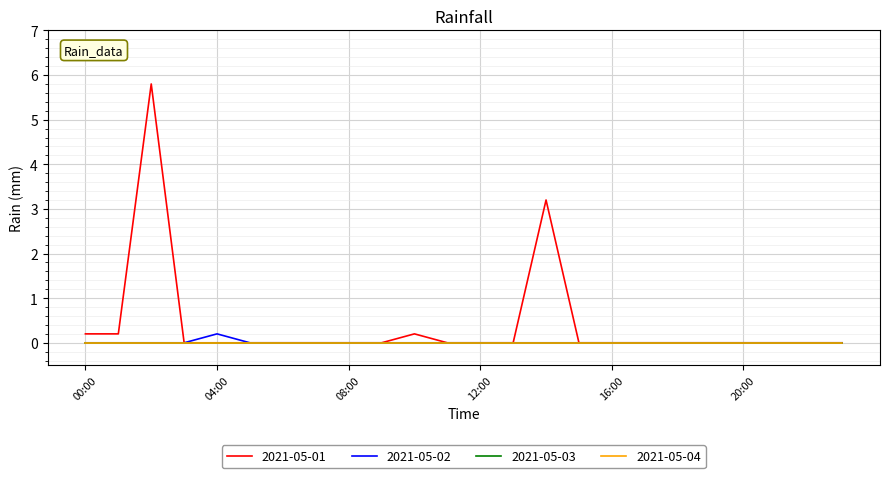

Is this an area chart (filled region under the line)?

No